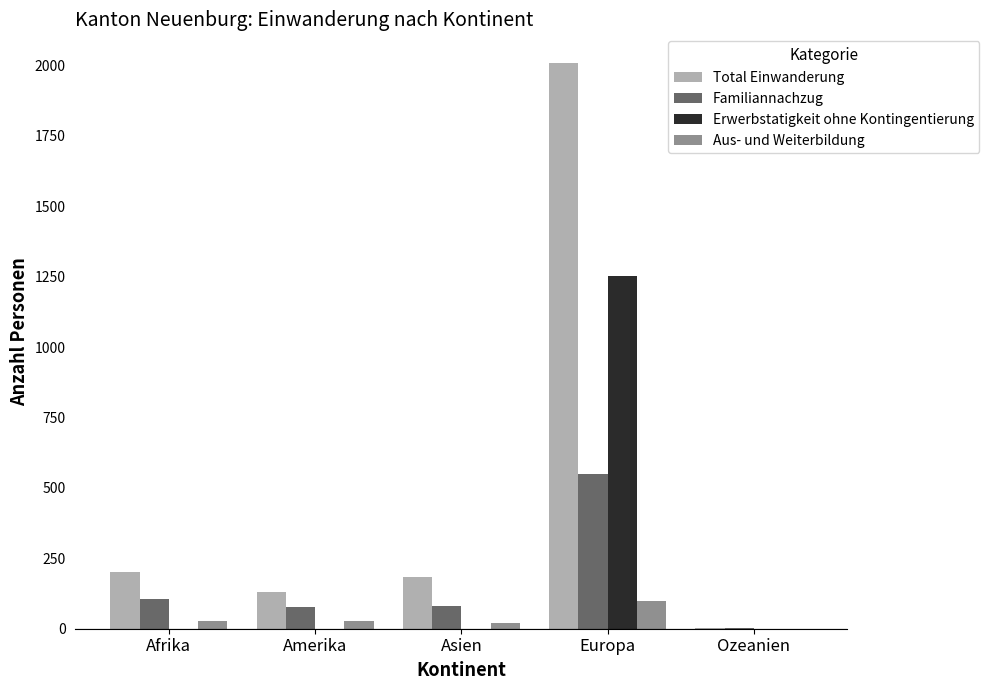

How many positive values does the Aus- und Weiterbildung series have?

4